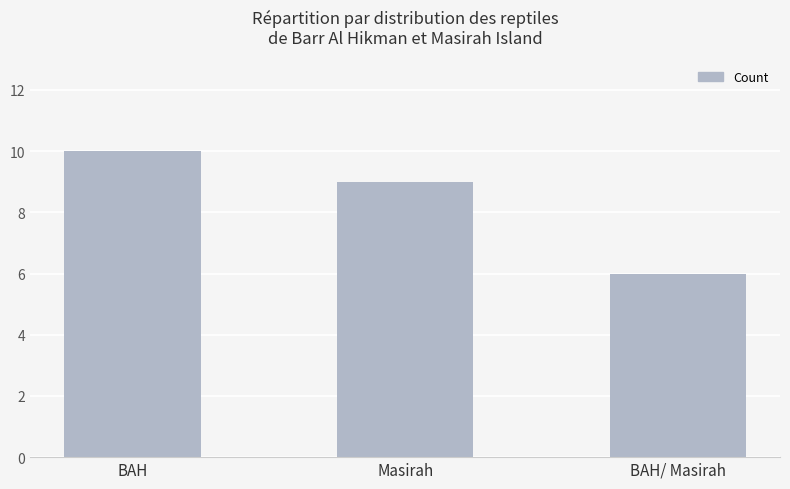

Rank the categories by value from lowest to highest.

BAH/ Masirah, Masirah, BAH